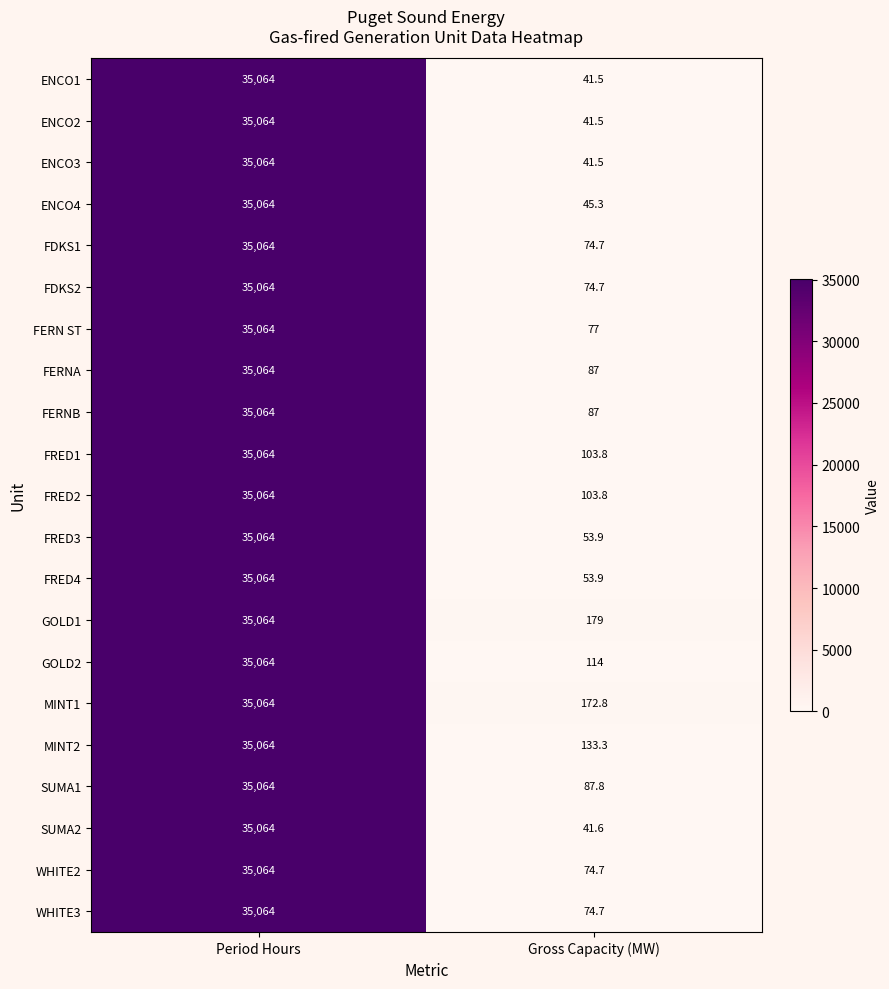

What is the difference between the maximum and minimum values in the MINT2 series?

34930.7